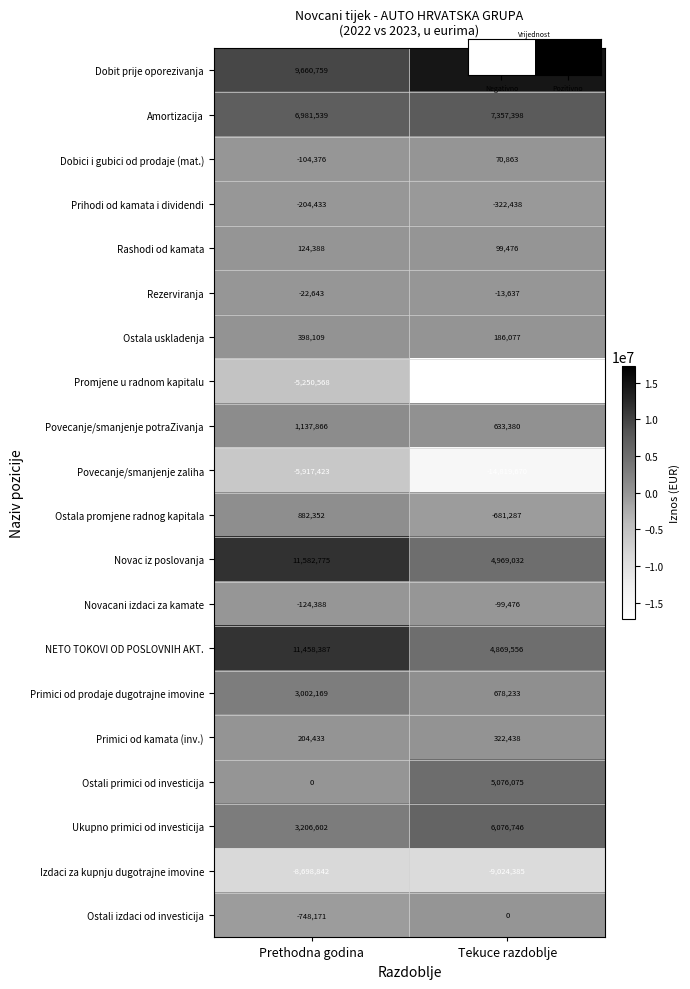

Read the Povecanje/smanjenje potraZivanja value at Tekuce razdoblje, to the nearest 100.

633400